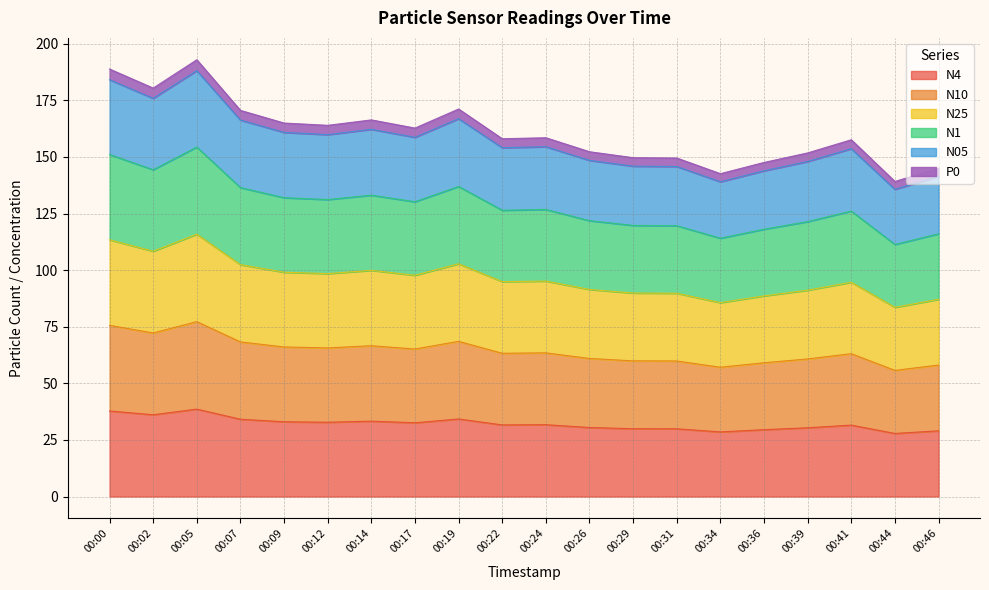

The value of N10 at 00:02 is 72.2. True or false?

True